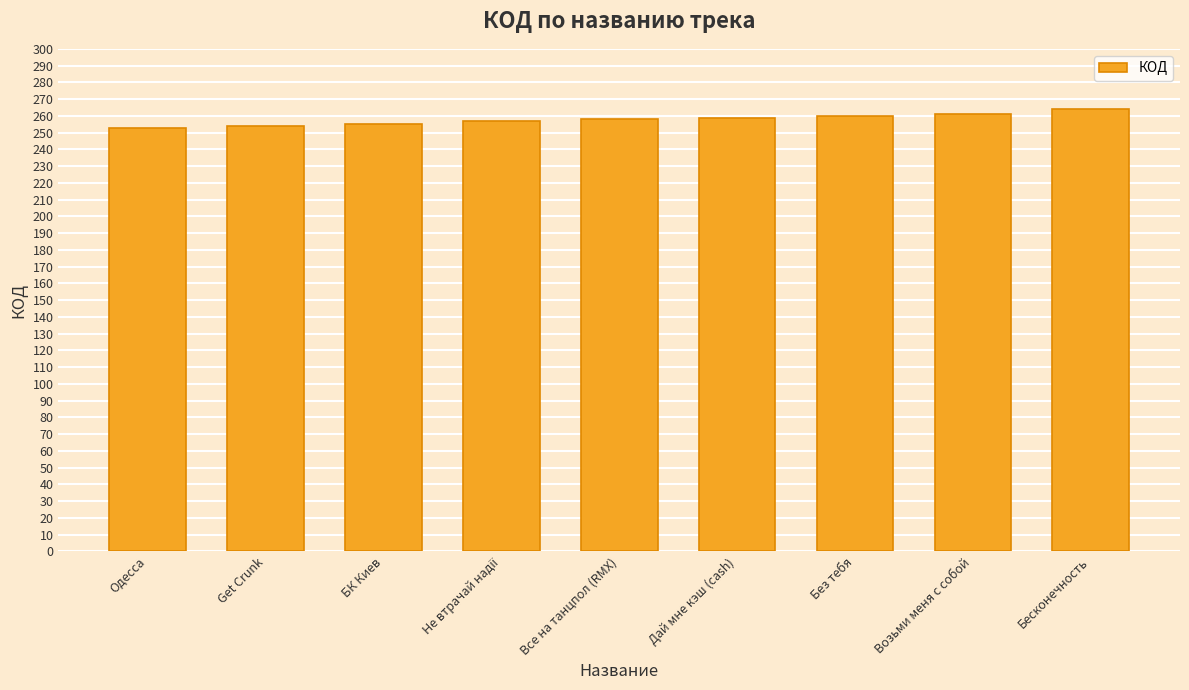

What is the value of the 1st bar from the left?

253